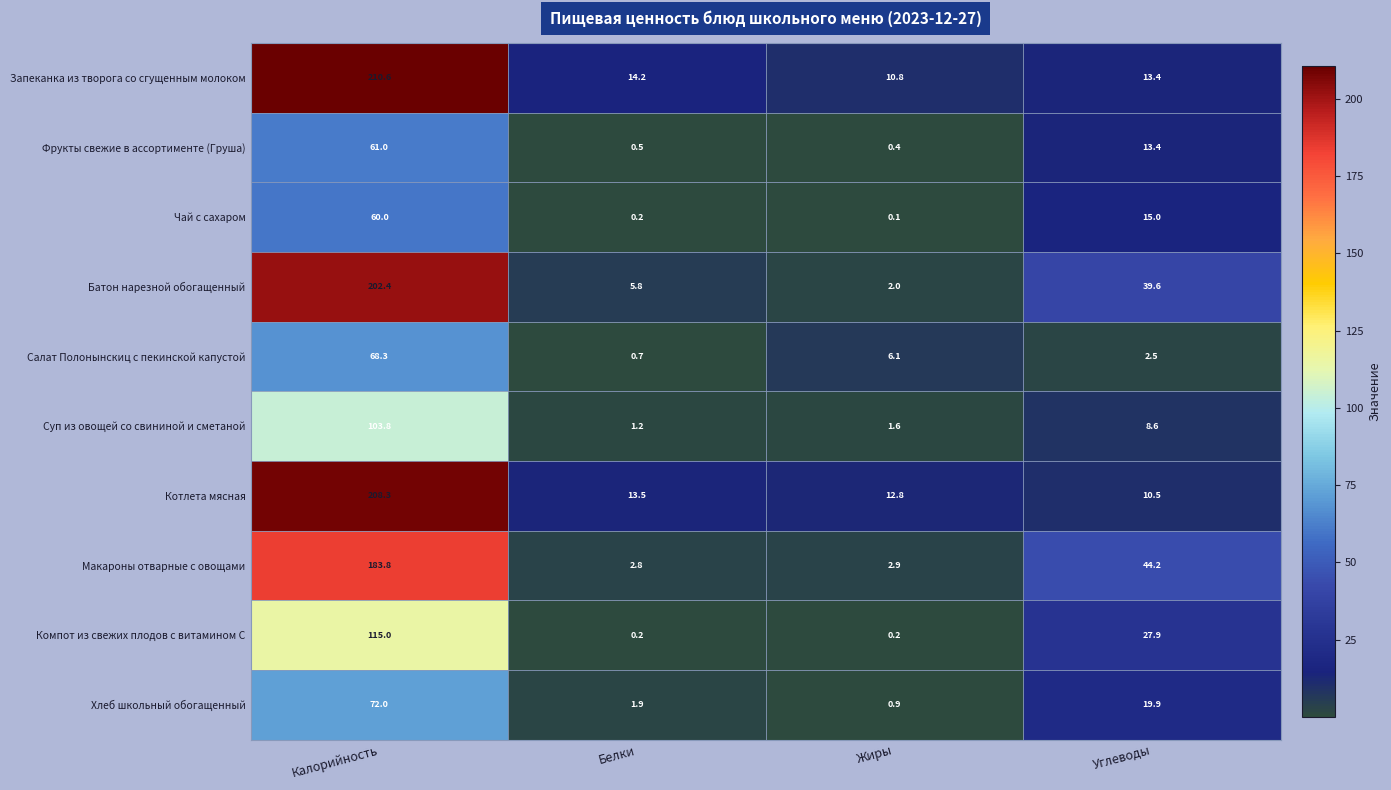

Count the number of data series in this chart.

10